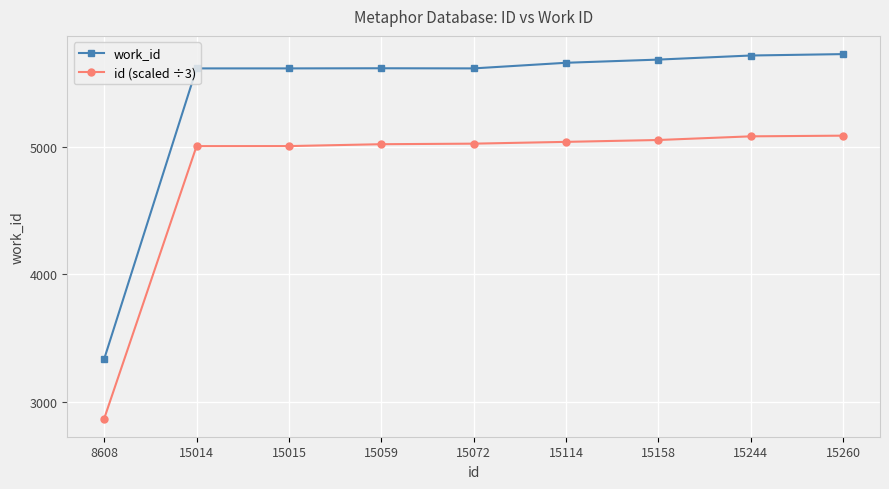

How many values in the id (scaled ÷3) series are below 5024?

4